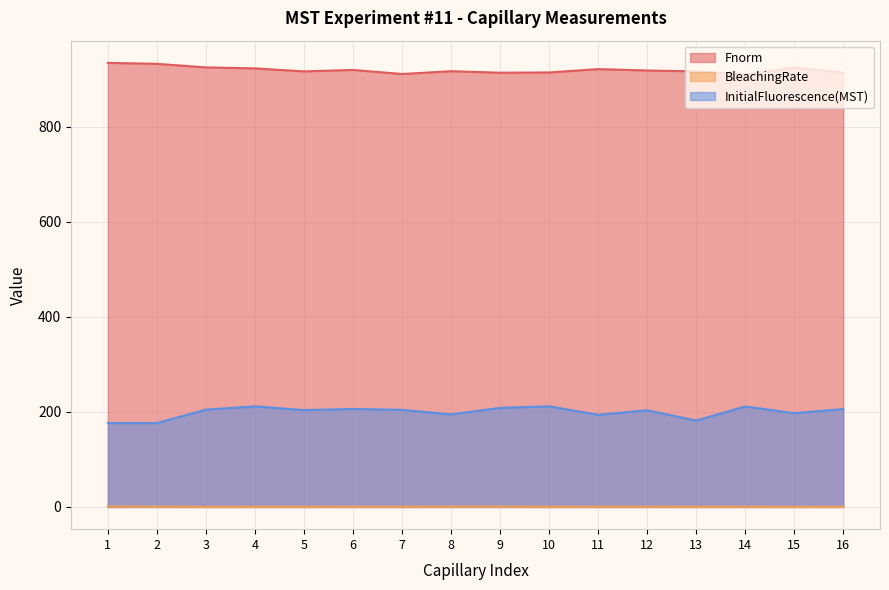

What is the sum of all InitialFluorescence(MST) values?

3190.4